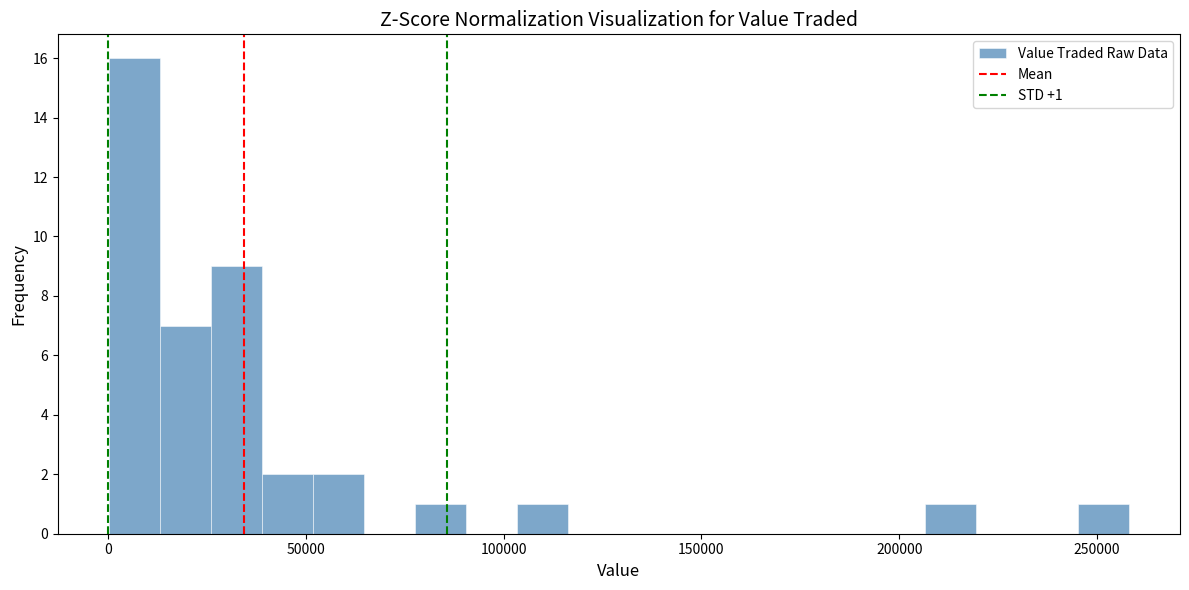

Read against the x-axis, roughly where is the centre of the tallest bar?

5000